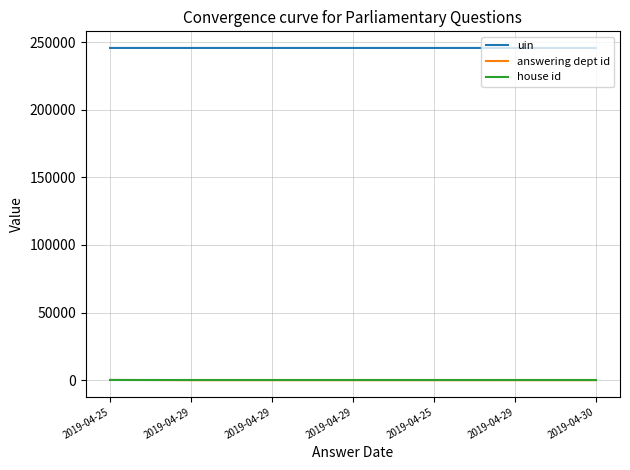

What are all the series names shown in the legend?

uin, answering dept id, house id